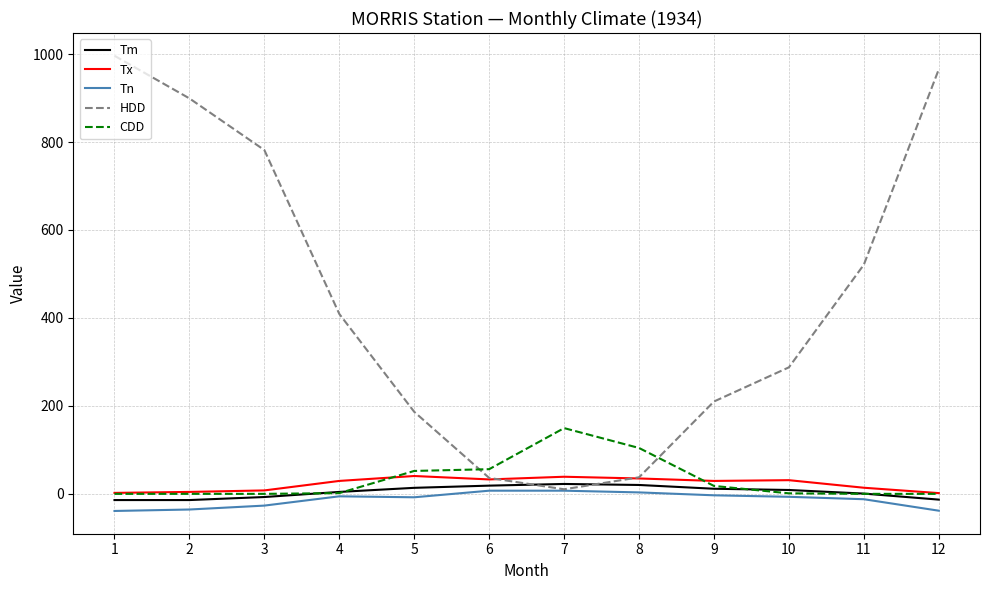

The Tx series shows 38.9 at 7. True or false?

True